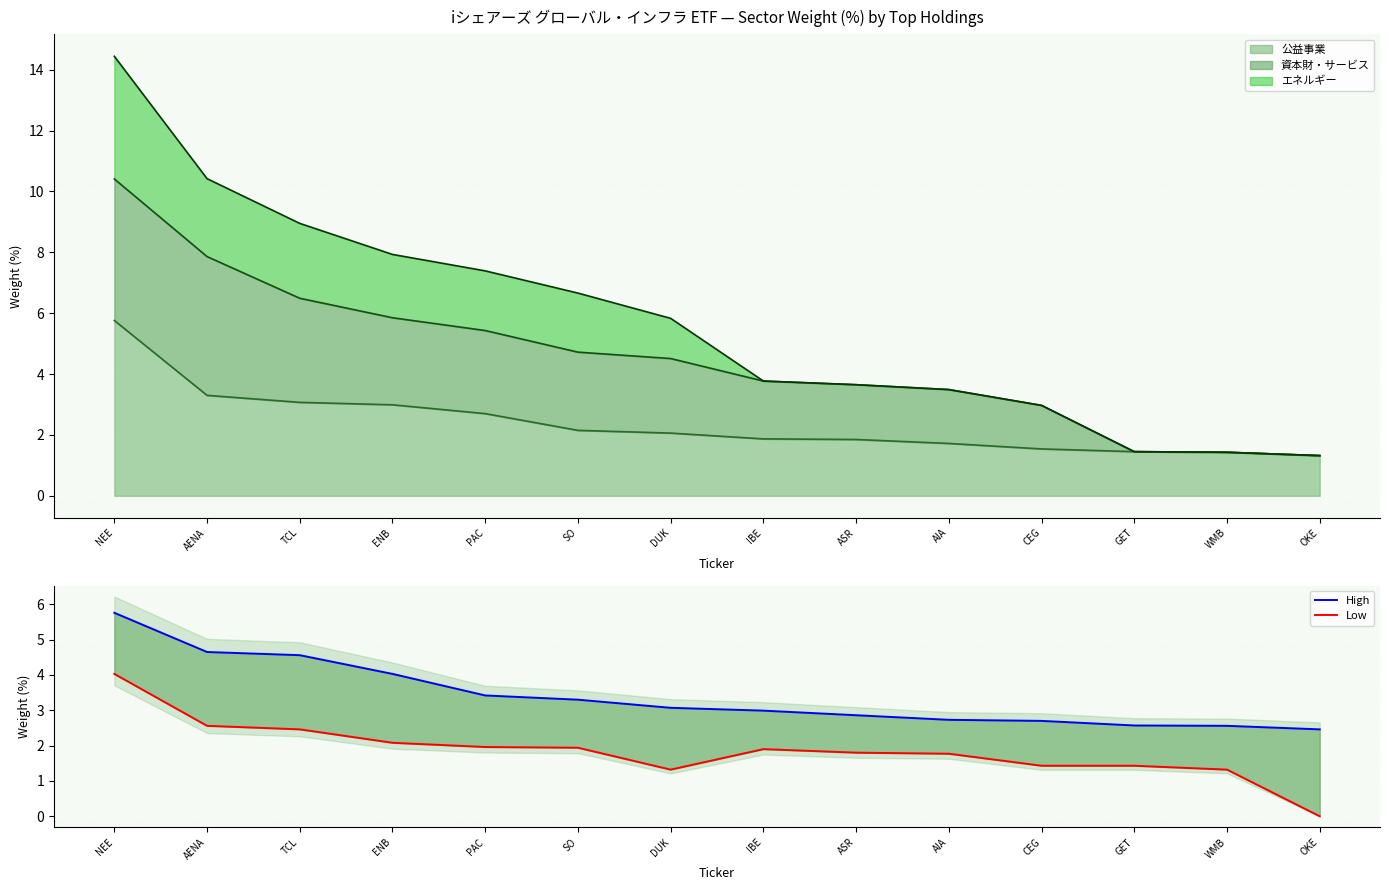

Which series has the largest total across all categories?

High